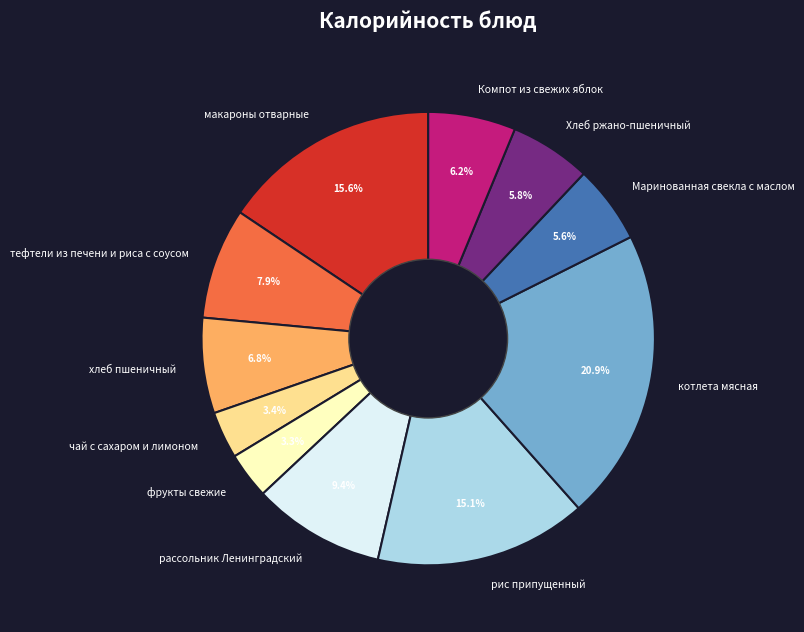

To the nearest percent, what is the combined percentage of макароны отварные and Компот из свежих яблок?

22%